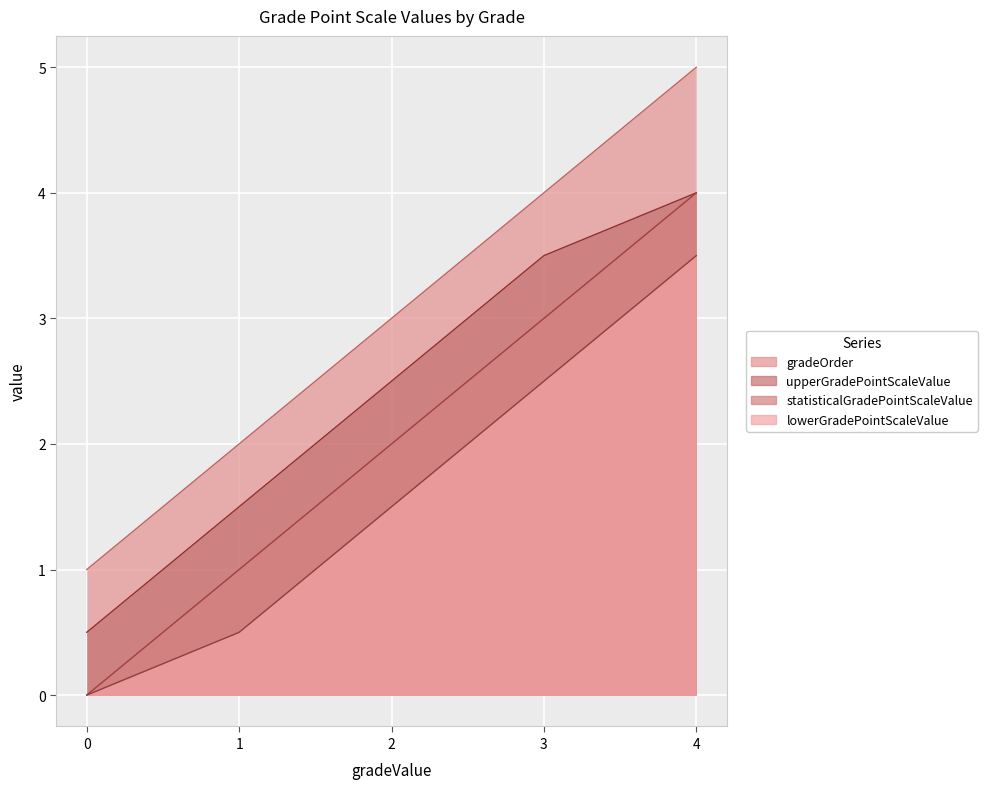

Reading left to right, list all the values displayed in this chart.

lowerGradePointScaleValue: 0.0	0.5	1.5	2.5	3.5
upperGradePointScaleValue: 0.5	1.5	2.5	3.5	4.0
statisticalGradePointScaleValue: 1.0	2.0	3.0	4.0	5.0
gradeOrder: 0.0	1.0	2.0	3.0	4.0